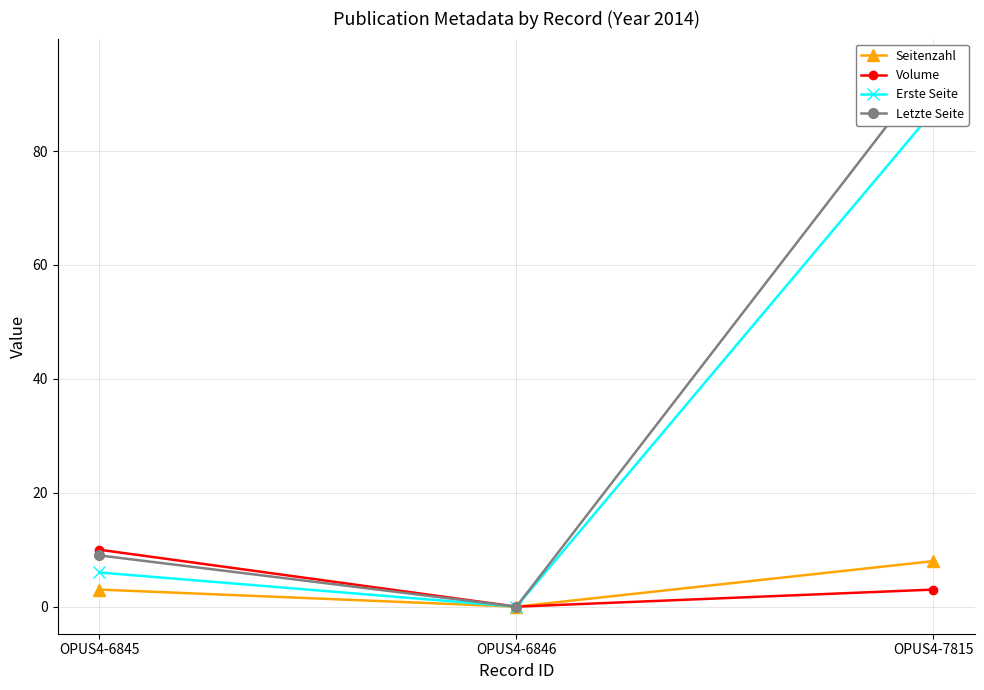

Reading left to right, extract all data points from this chart.

Seitenzahl: 3	0	8
Volume: 10	0	3
Erste Seite: 6	0	87
Letzte Seite: 9	0	95